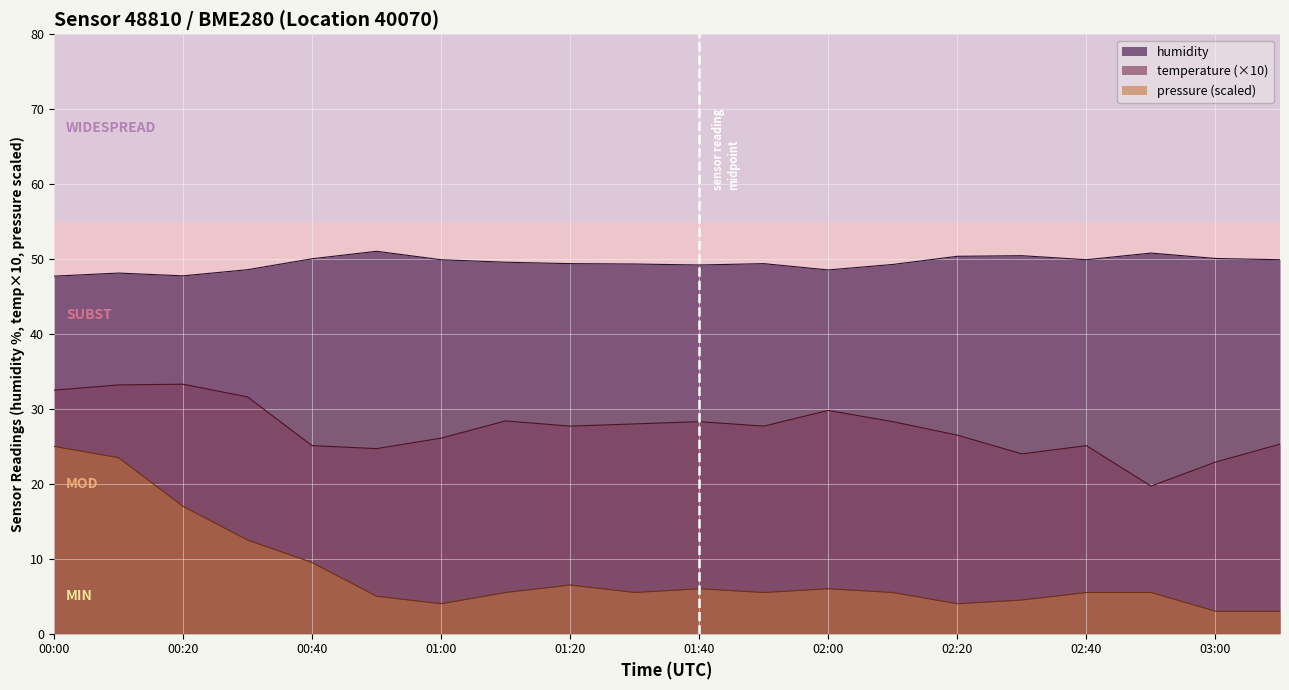

At which category does humidity reach its first local peak?

00:10